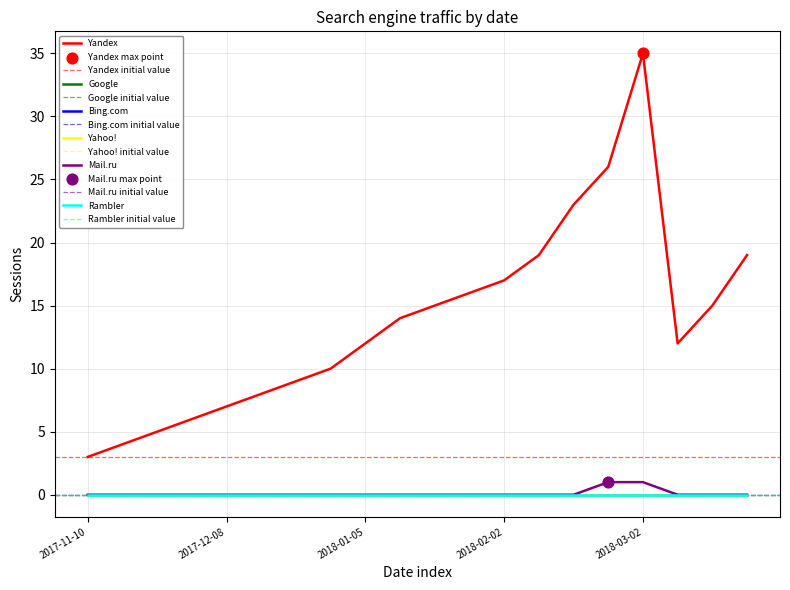

What is the total value across all series at 2018-03-23?

19